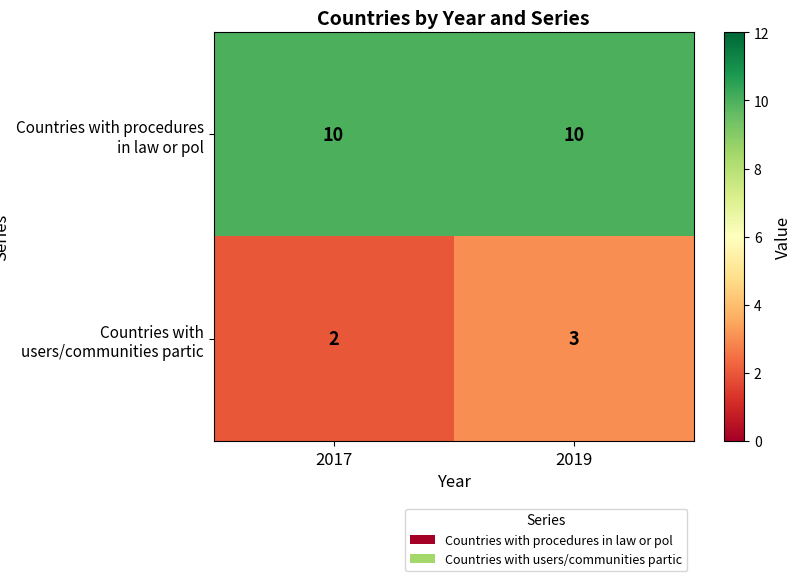

What is the sum of the Countries with procedures in law or pol values at 2019 and 2017?

20